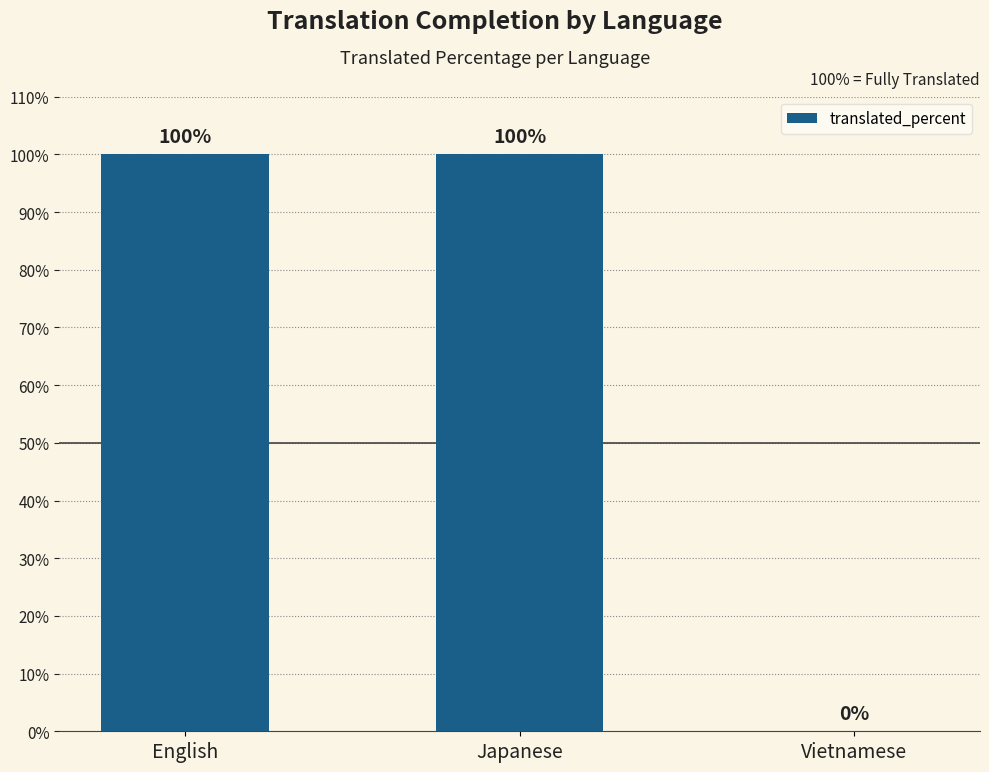

Reading left to right, list all the values displayed in this chart.

100	100	0